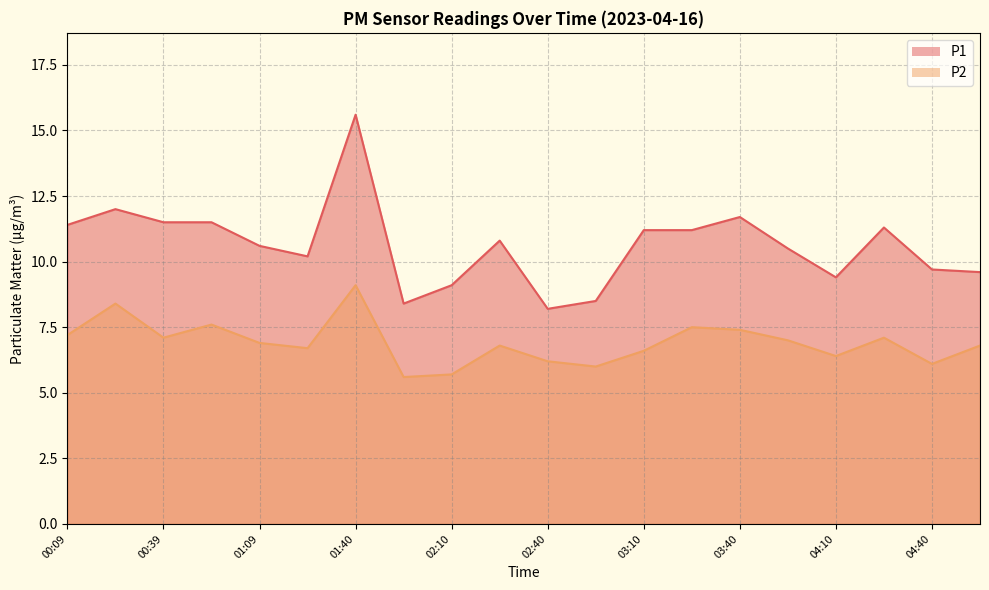

At which label does P2 first exceed 6?

00:09